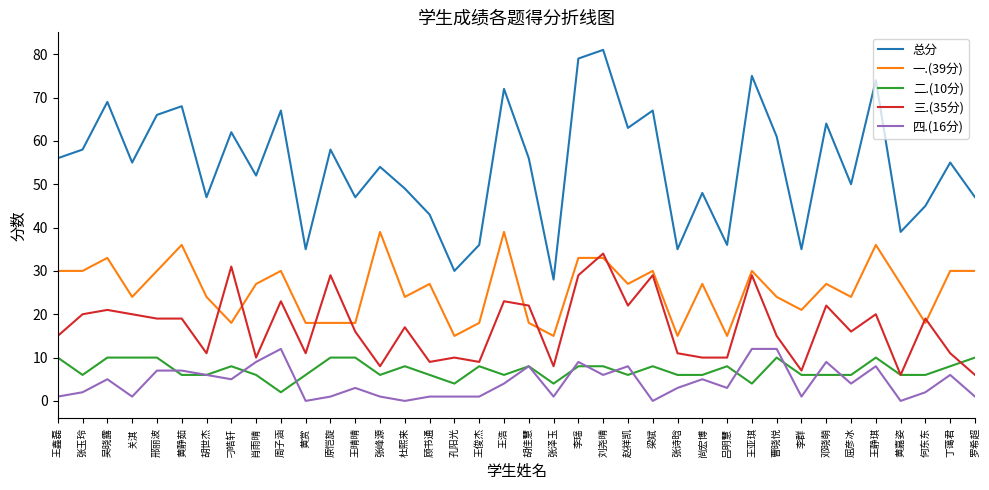

What is the sum of all 二.(10分) values?

272